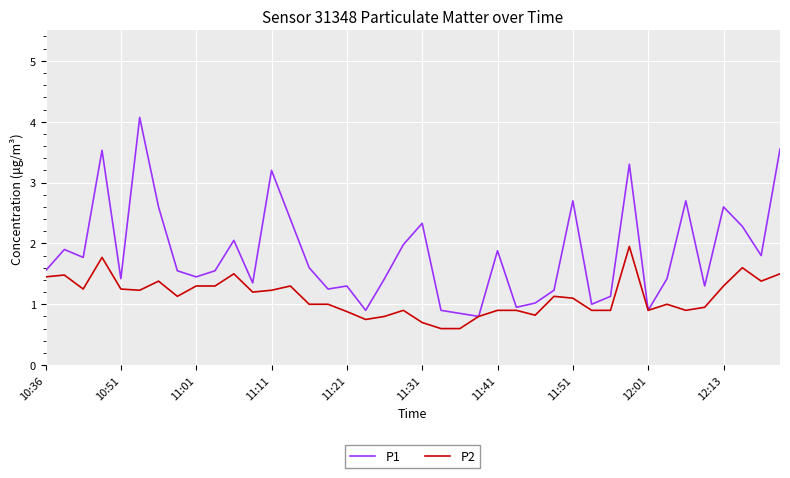

List the series in order of their overall mean, highest first.

P1, P2